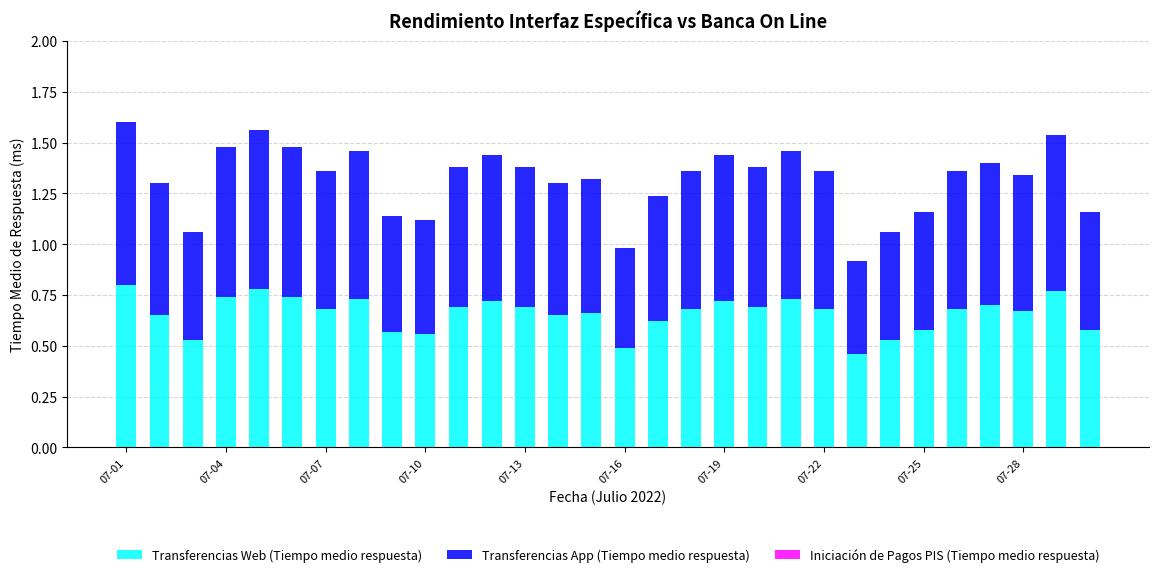

Does the chart contain any negative values?

No